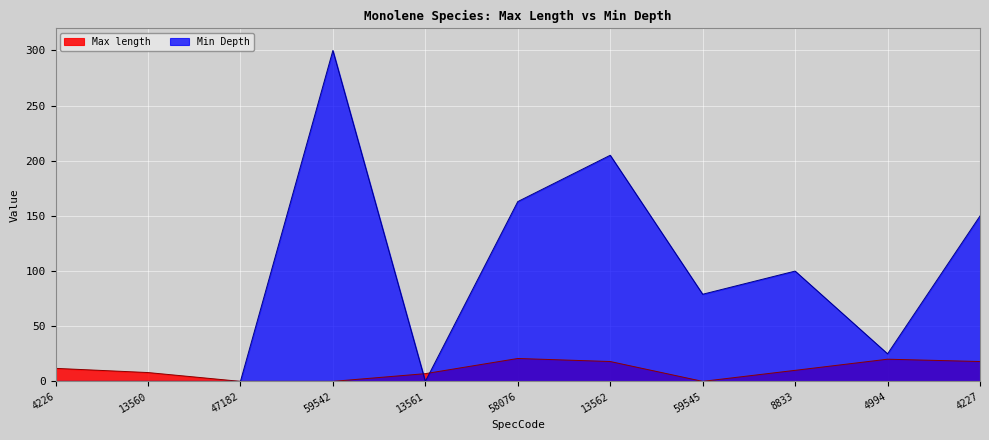

What is the value of the Min Depth point at the 4th from the left?

300.0